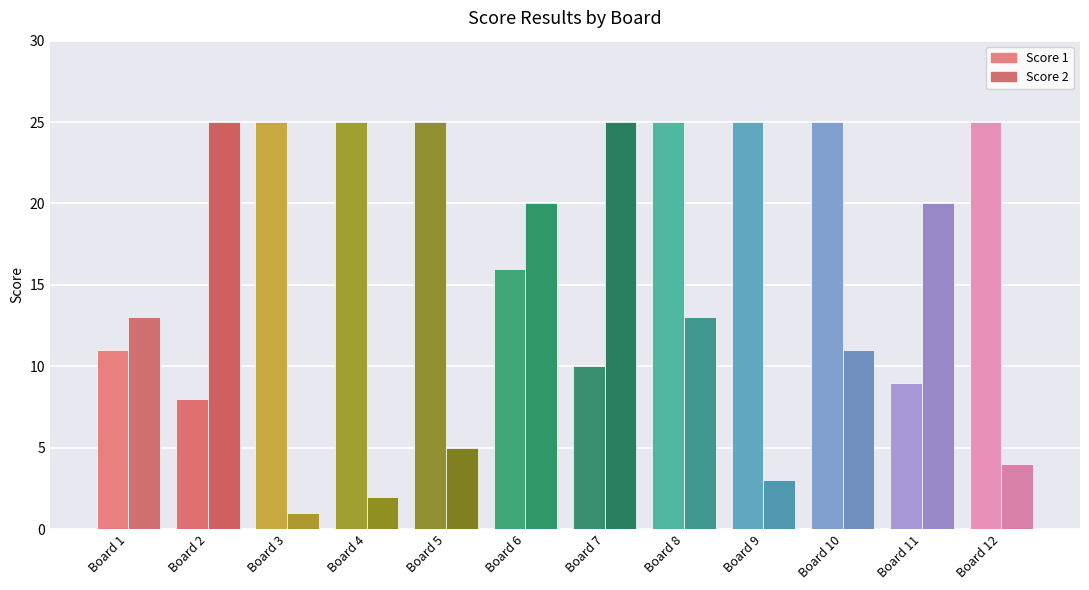

At which label does Score 2 first exceed 13?

Board 2